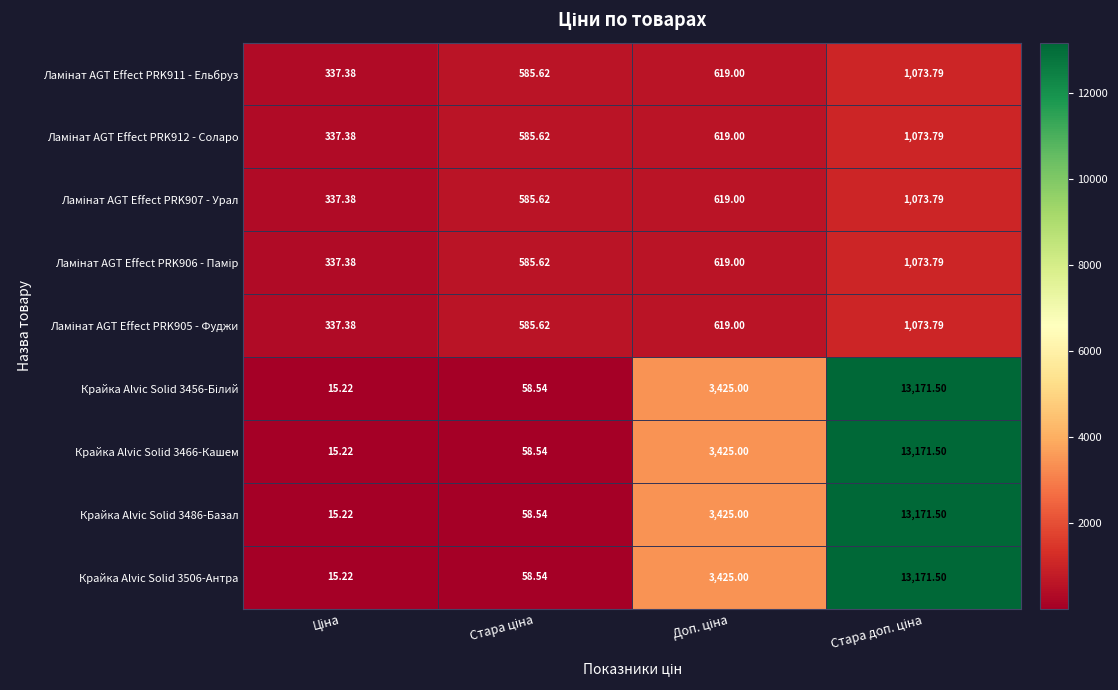

How many distinct data groups are displayed?

9